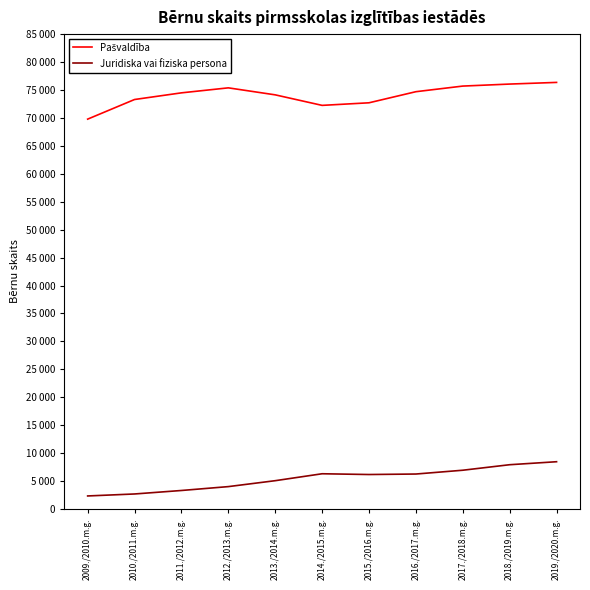

What is the maximum value shown in the chart?

76355